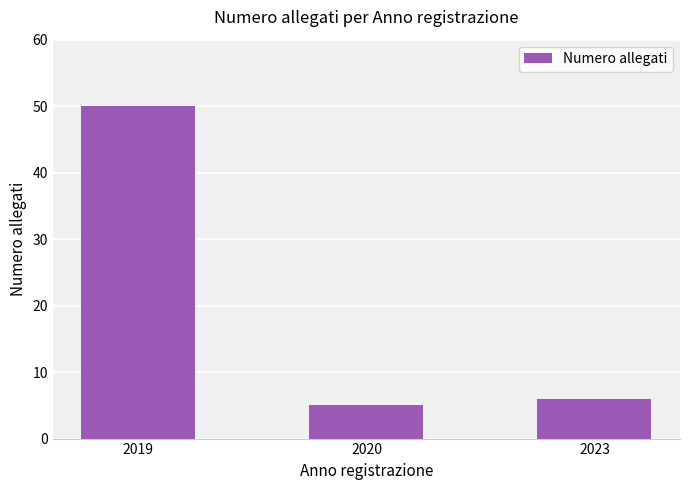

The chart shows a value of 6 at 2023. True or false?

True